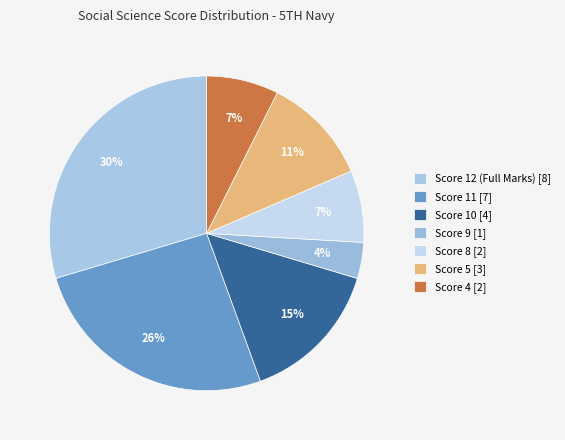

How many slices are in this pie chart?

7